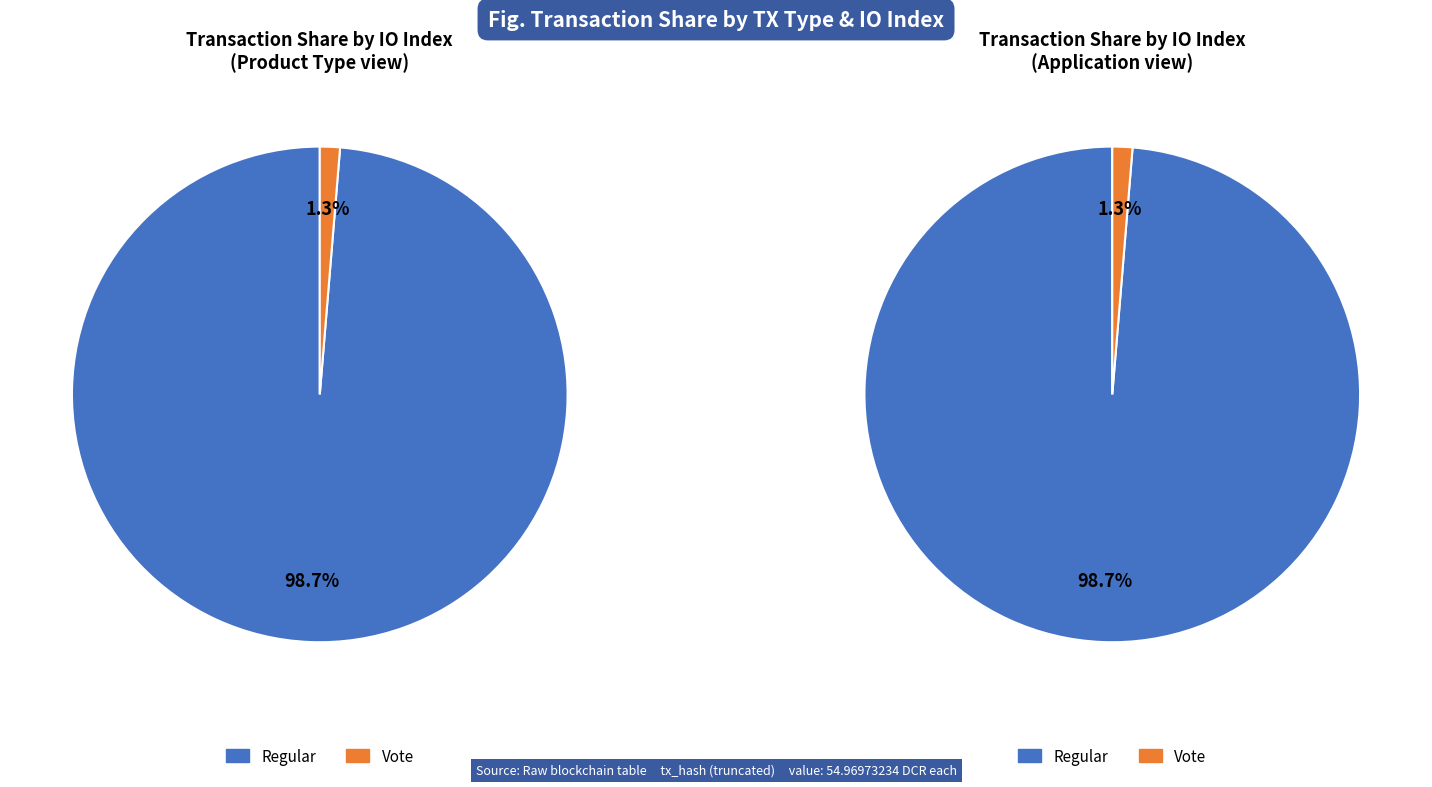

Combined, what portion of the pie is Regular (io_index=151) and Vote (io_index=2)?

100.0%